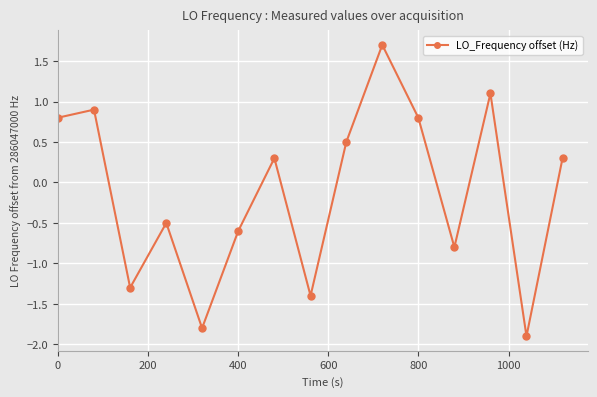

What is the difference between the maximum and second lowest values?

3.5